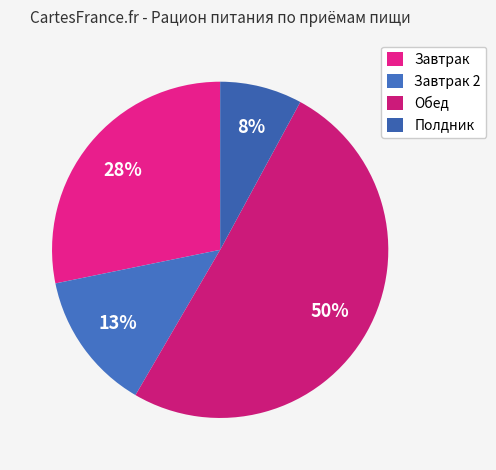

How many slices are in this pie chart?

4